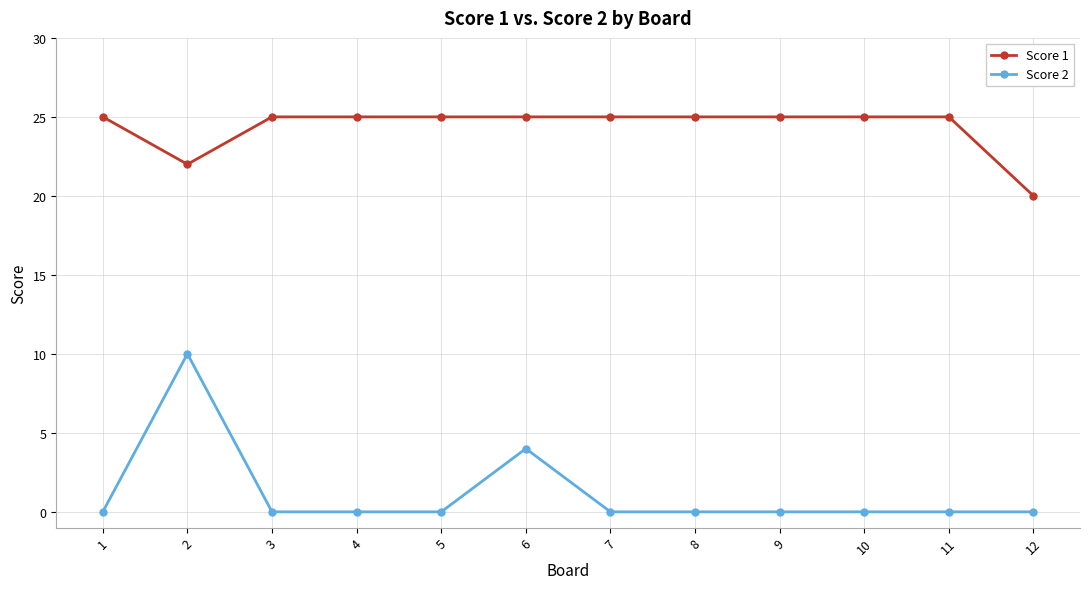

At which category does Score 1 reach its first local valley?

2